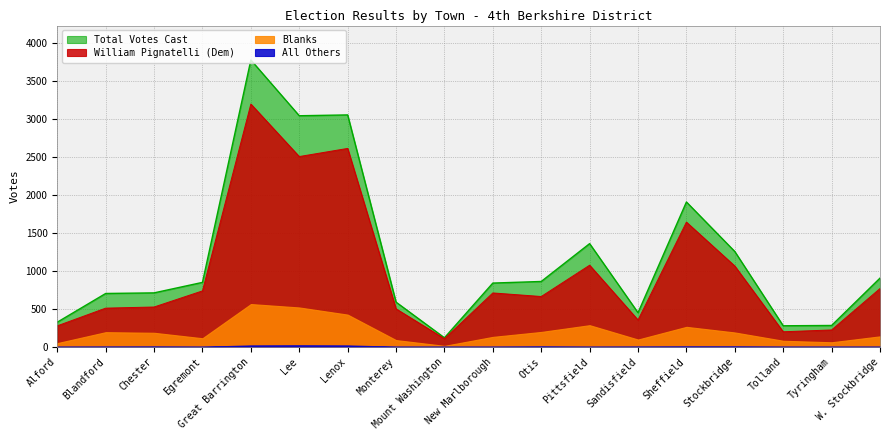

What is the difference between the maximum and minimum values in the William Pignatelli (Dem) series?

3088